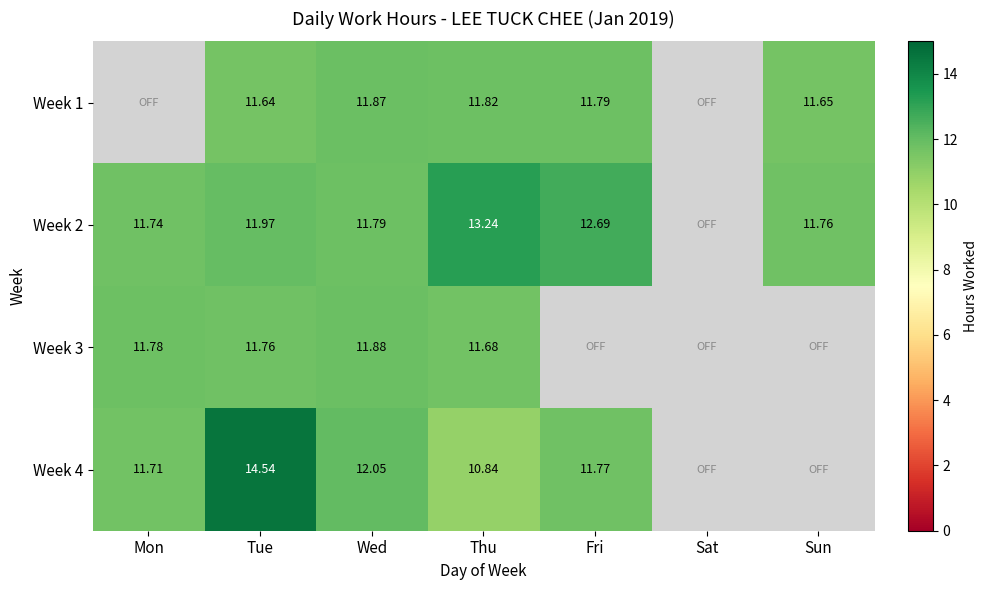

Is the value of Week 2 at Thu greater than the value of Week 1 at Wed?

Yes